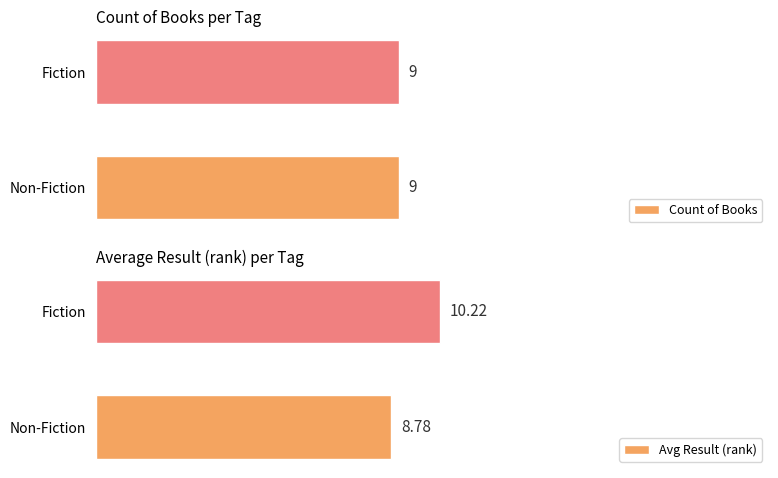

Which category has the highest value in the Avg Result (rank) series?

Fiction